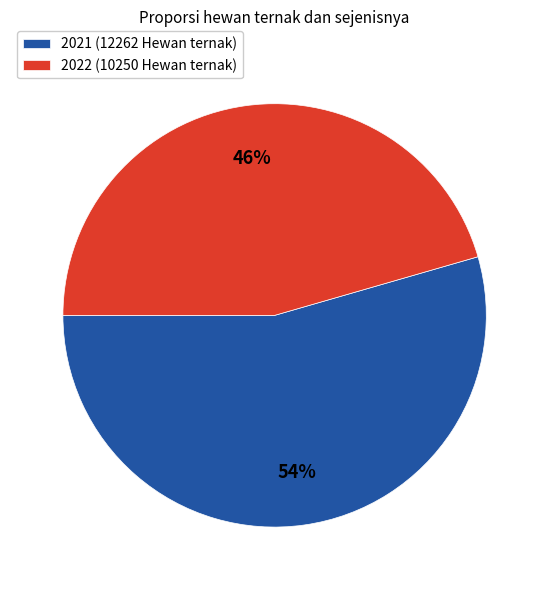

Do 2021 (12262 Hewan ternak) and 2022 (10250 Hewan ternak) together represent more than half of the pie?

Yes